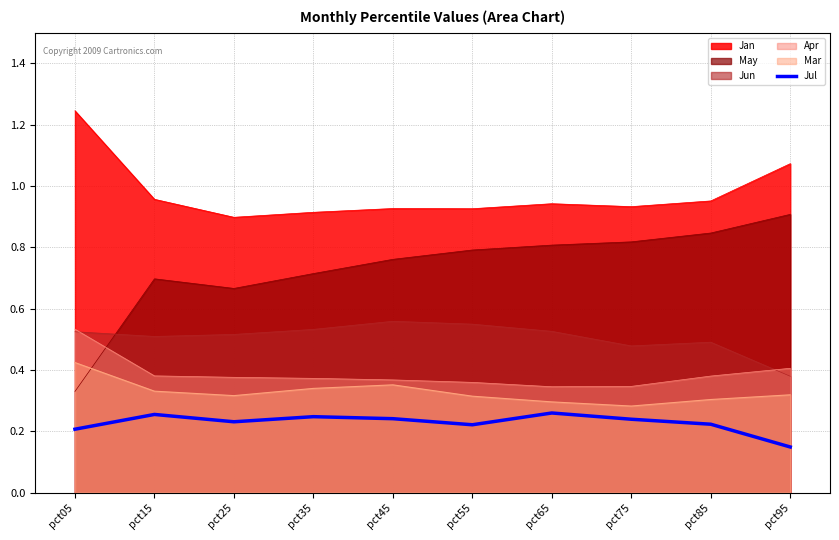

Is it true that the value at pct45 is 0.2?

True